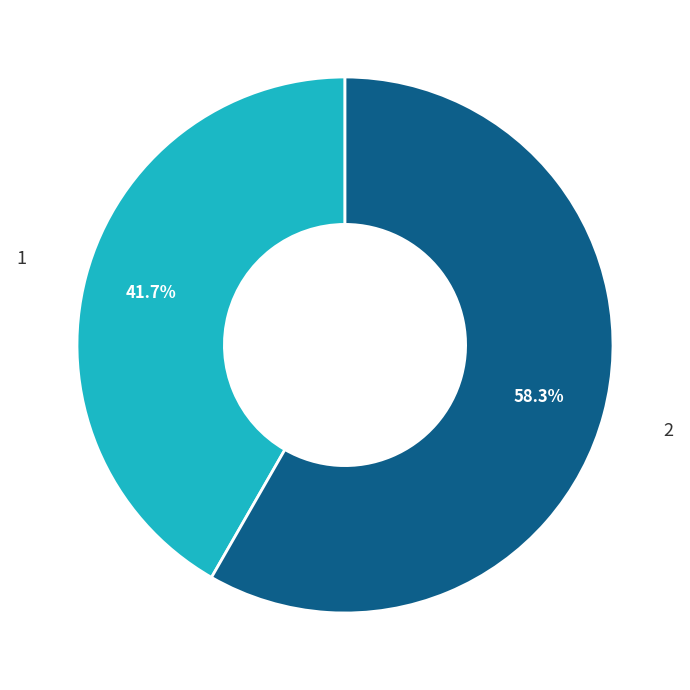

Count the number of slices in the pie.

2